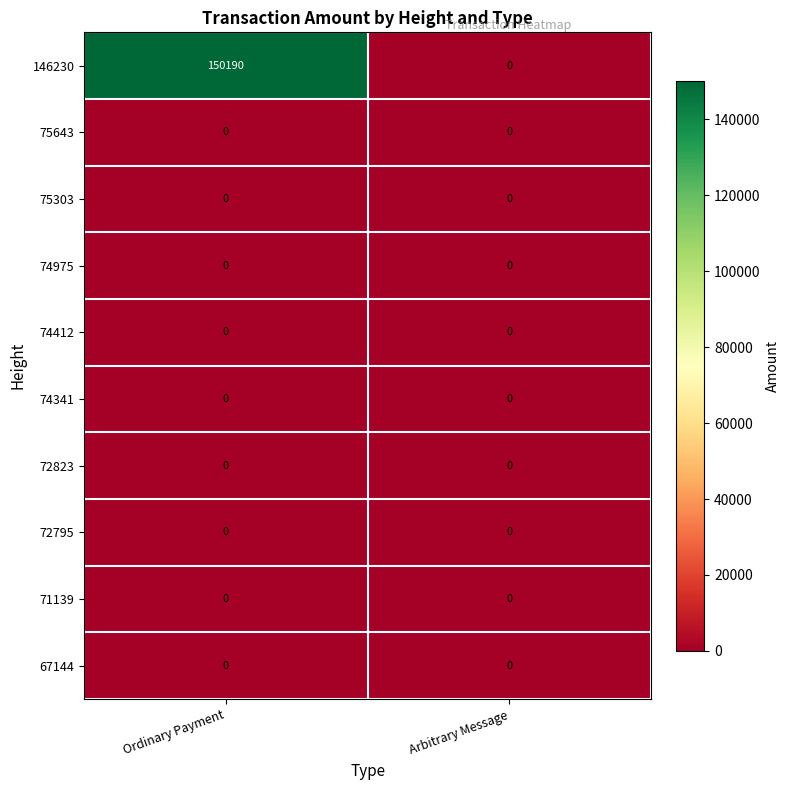

Which series changed the most between Ordinary Payment and Arbitrary Message?

146230